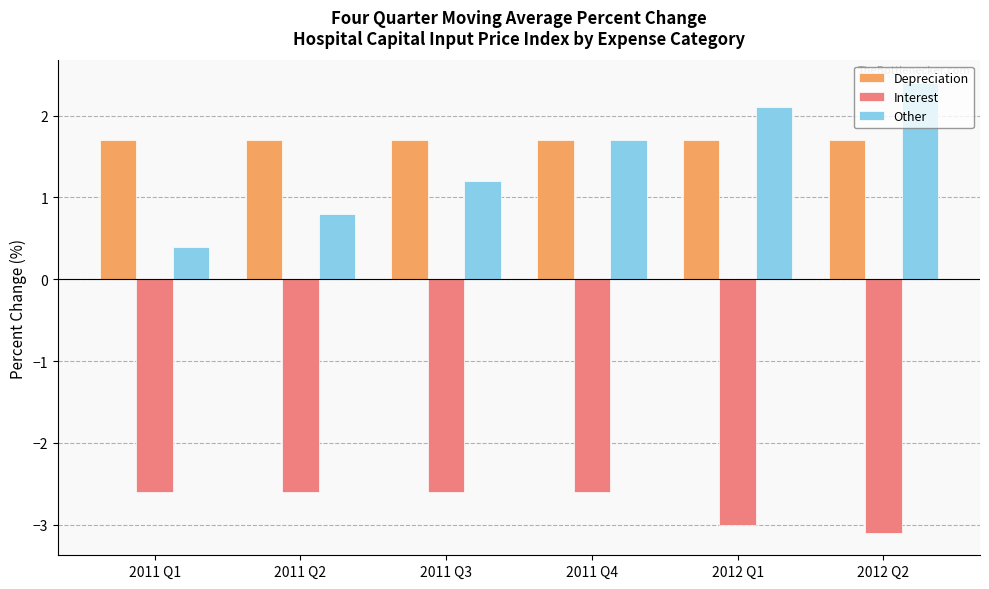

Where does the Other series first go above 1?

2011 Q3